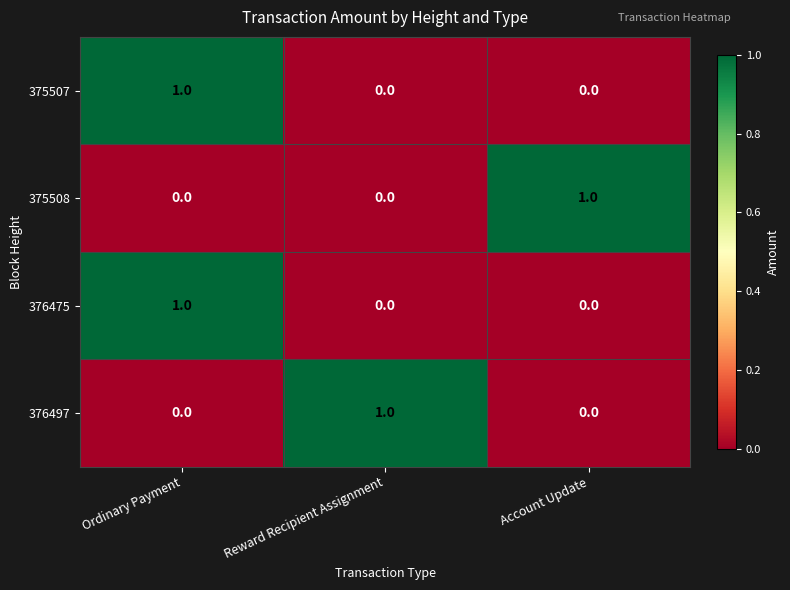

How many 375507 values are between 0 and 1?

3